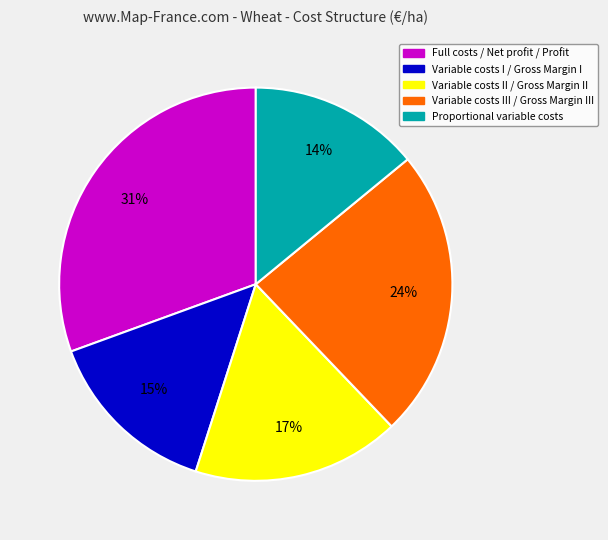

The Proportional variable costs slice represents 3% of the pie. True or false?

False